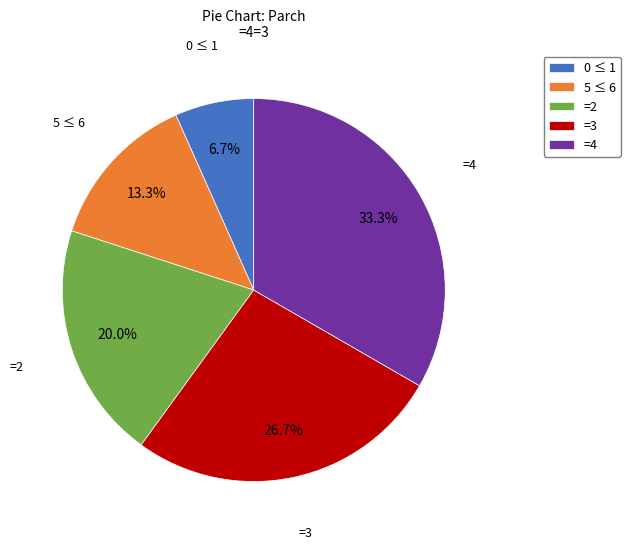

What is the ratio of the value at 5 ≤ 6 to the value at 0 ≤ 1?

2.0